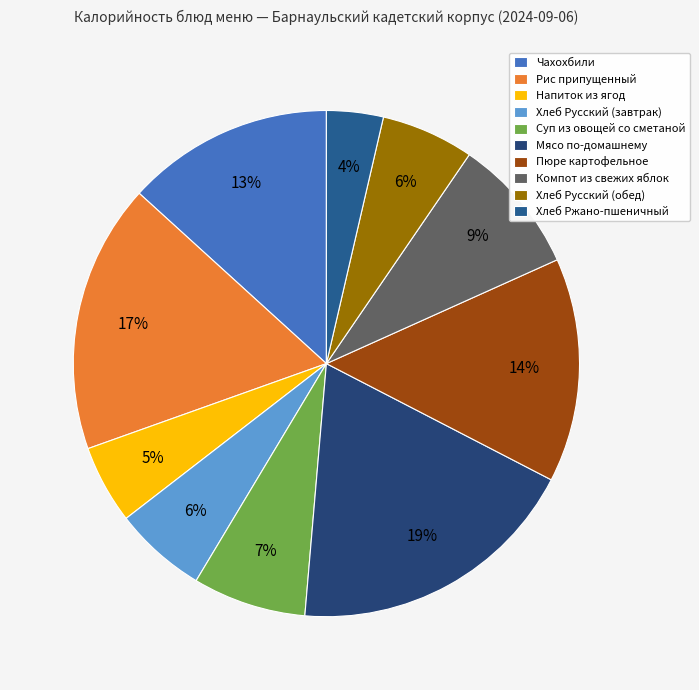

Does any single category account for the majority?

No